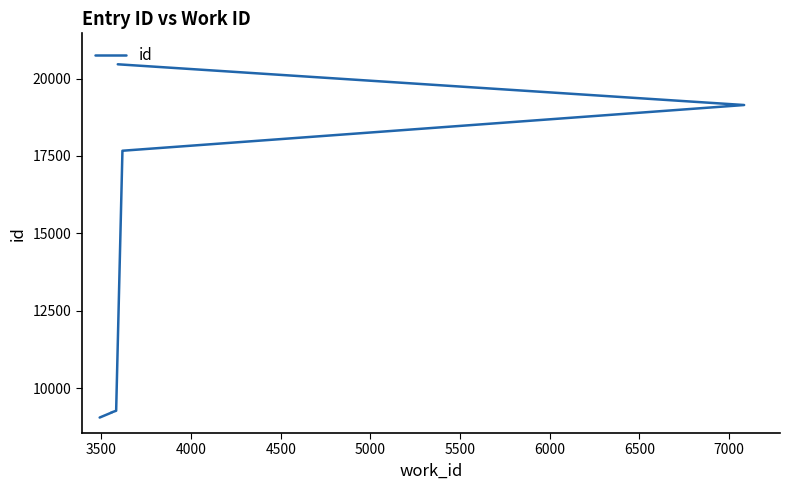

True or false: the data has more than 0 interior local peaks.

False